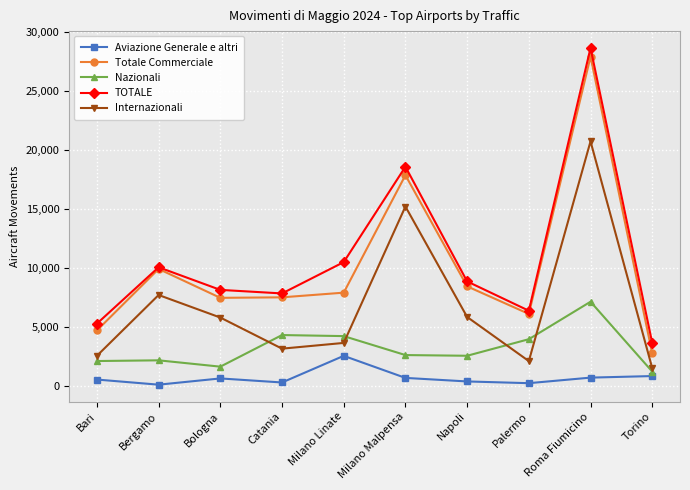

Is the value of Internazionali at Torino greater than the value of Nazionali at Bari?

No